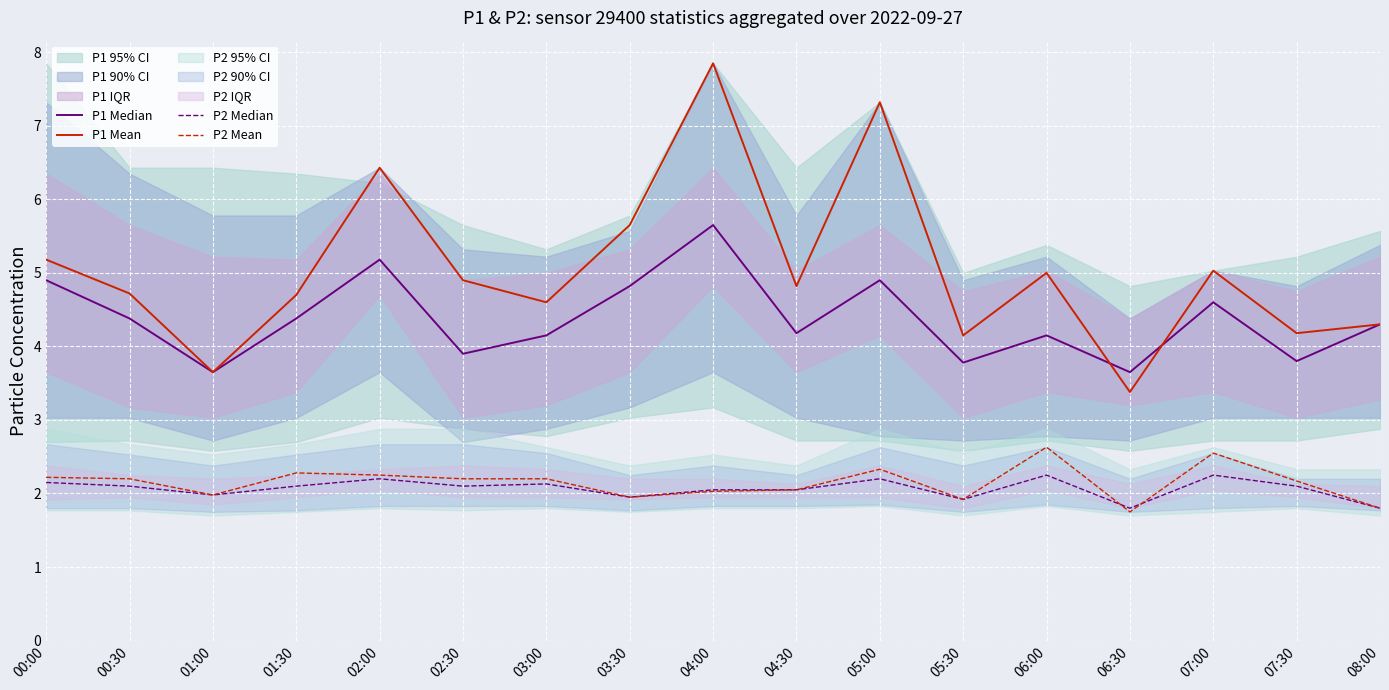

The P1 Mean series shows 1.8 at 00:00. True or false?

False